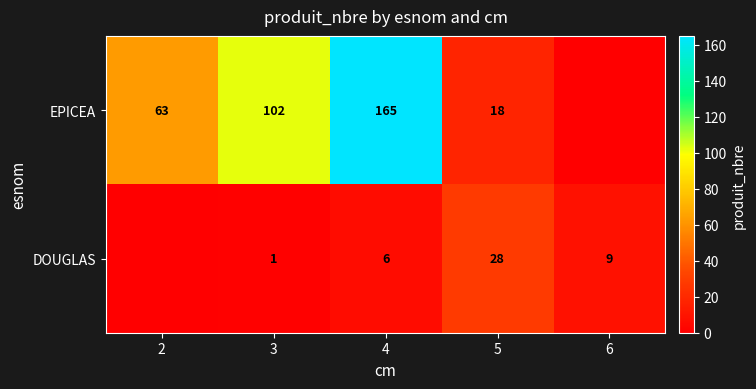

Is it true that DOUGLAS equals 18 at 5?

False